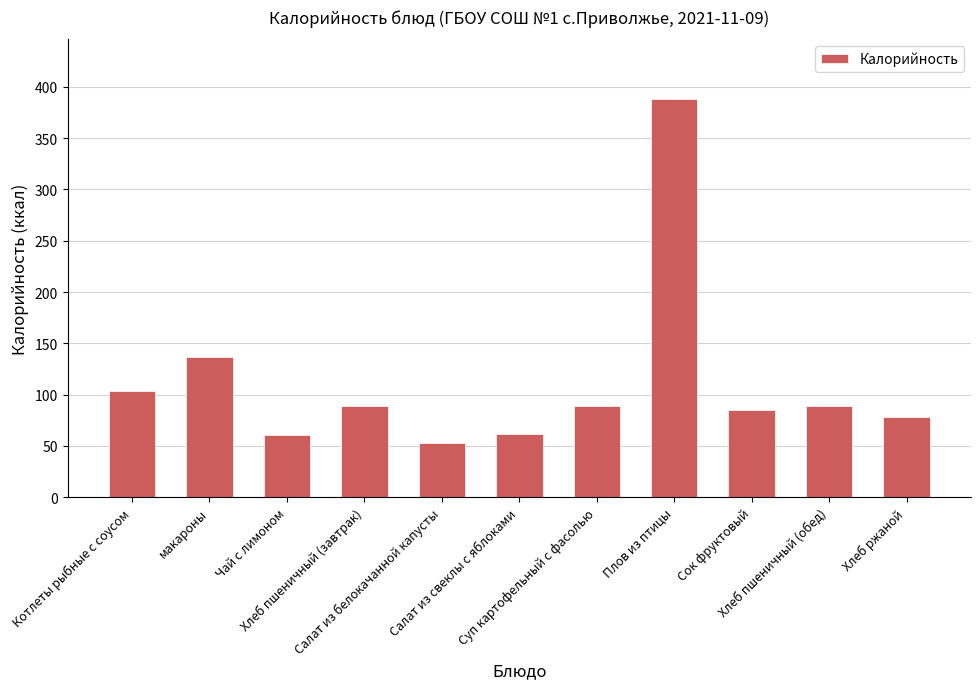

What is the ratio of the value at макароны to the value at Суп картофельный с фасолью?

1.5